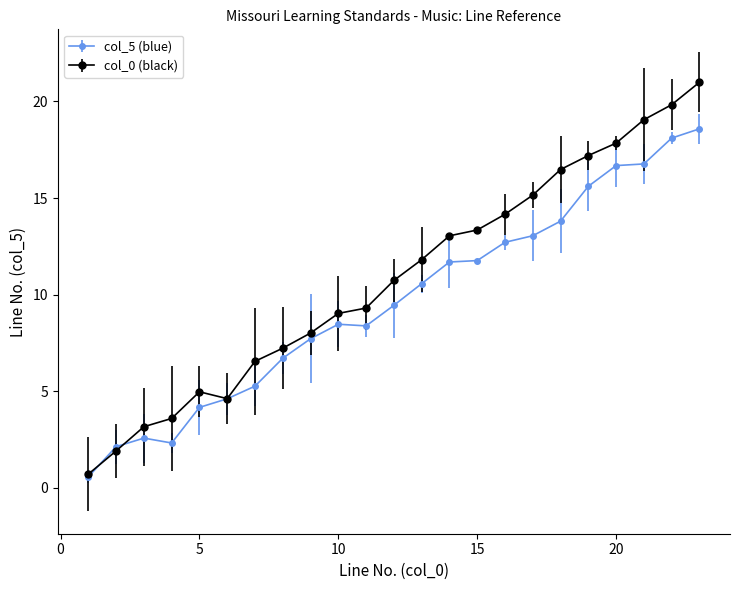

Rank the series by their maximum value, from highest to lowest.

col_0 (black), col_5 (blue)